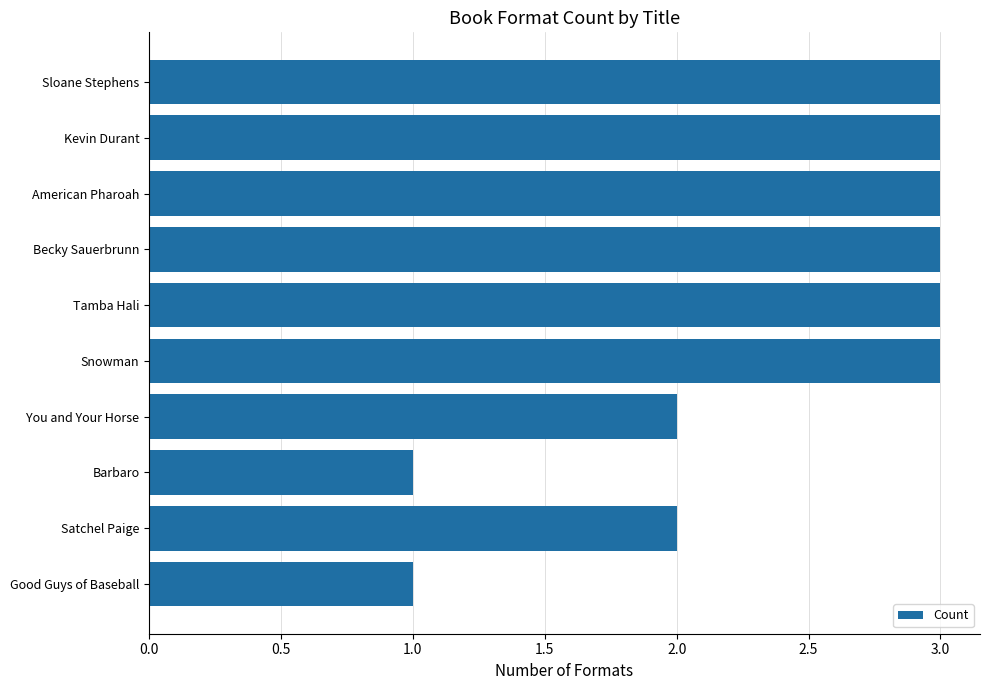

What is the sum of the values at Kevin Durant and Good Guys of Baseball?

4